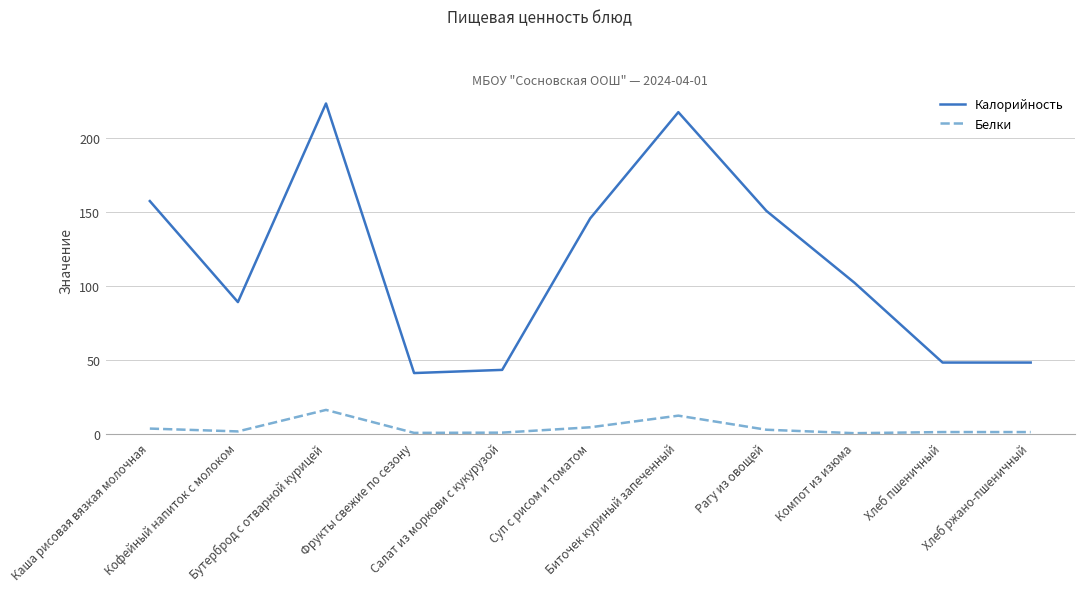

Which category has the lowest value in the Калорийность series?

Фрукты свежие по сезону